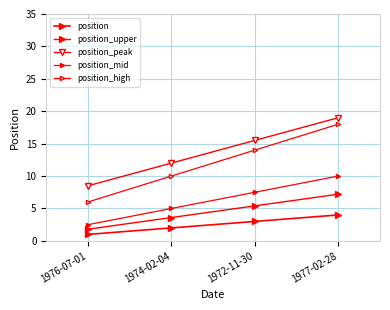

Reading left to right, transcribe all the data shown in this chart.

position: 1976-07-01=1.0	1974-02-04=2.0	1972-11-30=3.0	1977-02-28=4.0
position_upper: 1976-07-01=1.8	1974-02-04=3.6	1972-11-30=5.4	1977-02-28=7.2
position_peak: 1976-07-01=8.5	1974-02-04=12.0	1972-11-30=15.5	1977-02-28=19.0
position_mid: 1976-07-01=2.5	1974-02-04=5.0	1972-11-30=7.5	1977-02-28=10.0
position_high: 1976-07-01=6.0	1974-02-04=10.0	1972-11-30=14.0	1977-02-28=18.0